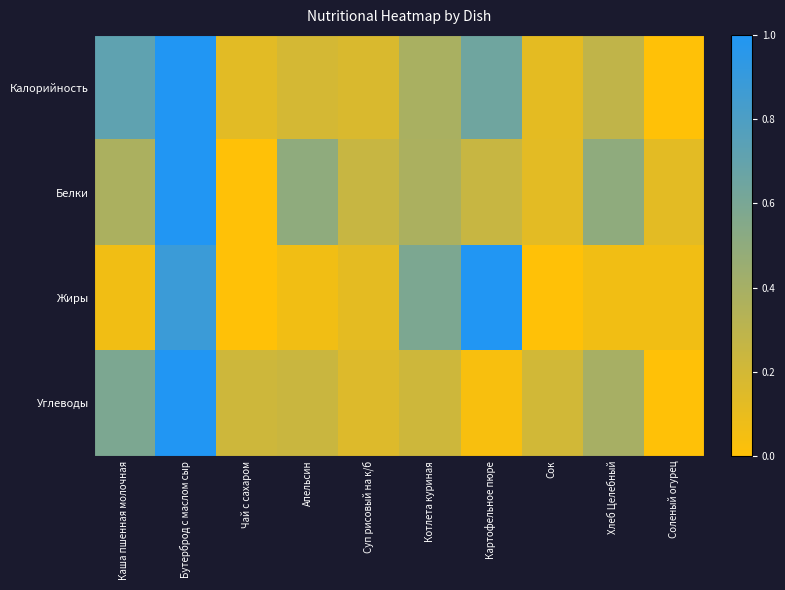

Reading left to right, what are all the values shown in this chart?

Калорийность: Каша пшенная молочная=0.7	Бутерброд с маслом сыр=1.0	Чай с сахаром=0.1	Апельсин=0.2	Суп рисовый на к/б=0.2	Котлета куриная=0.4	Картофельное пюре=0.6	Сок=0.1	Хлеб Целебный=0.3	Соленый огурец=0.0
Белки: Каша пшенная молочная=0.4	Бутерброд с маслом сыр=1.0	Чай с сахаром=0.0	Апельсин=0.5	Суп рисовый на к/б=0.2	Котлета куриная=0.4	Картофельное пюре=0.2	Сок=0.1	Хлеб Целебный=0.5	Соленый огурец=0.1
Жиры: Каша пшенная молочная=0.1	Бутерброд с маслом сыр=0.9	Чай с сахаром=0.0	Апельсин=0.1	Суп рисовый на к/б=0.1	Котлета куриная=0.6	Картофельное пюре=1.0	Сок=0.0	Хлеб Целебный=0.1	Соленый огурец=0.1
Углеводы: Каша пшенная молочная=0.6	Бутерброд с маслом сыр=1.0	Чай с сахаром=0.2	Апельсин=0.2	Суп рисовый на к/б=0.2	Котлета куриная=0.2	Картофельное пюре=0.0	Сок=0.2	Хлеб Целебный=0.4	Соленый огурец=0.0